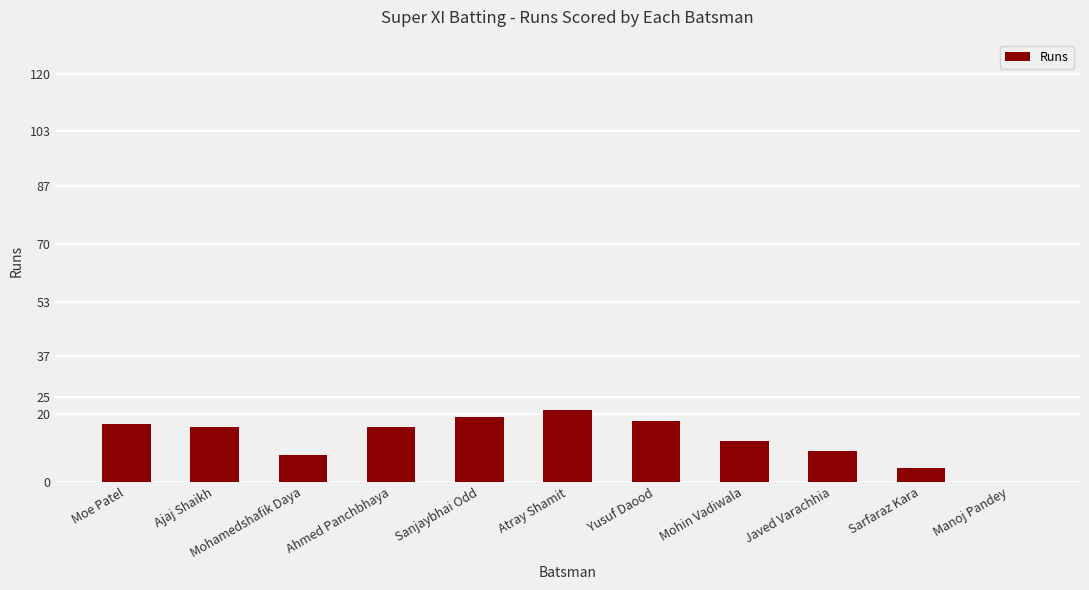

What is the maximum value shown in the chart?

21